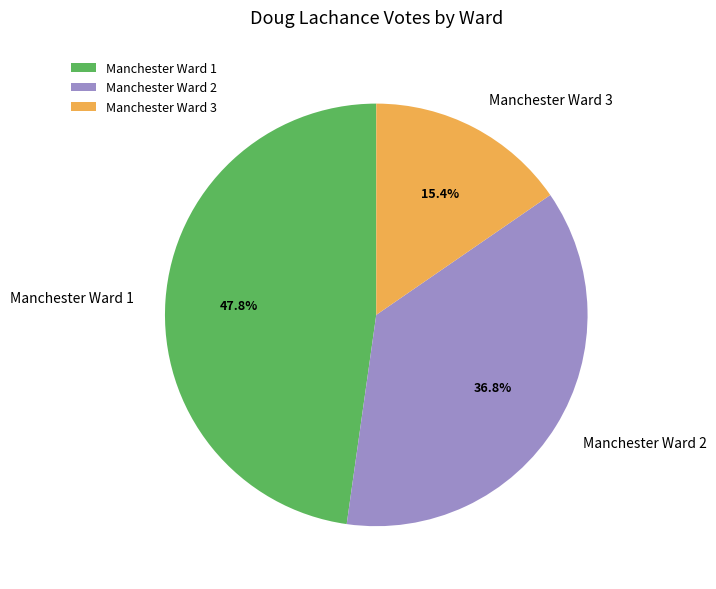

True or false: Manchester Ward 1 accounts for 48% of the total.

True